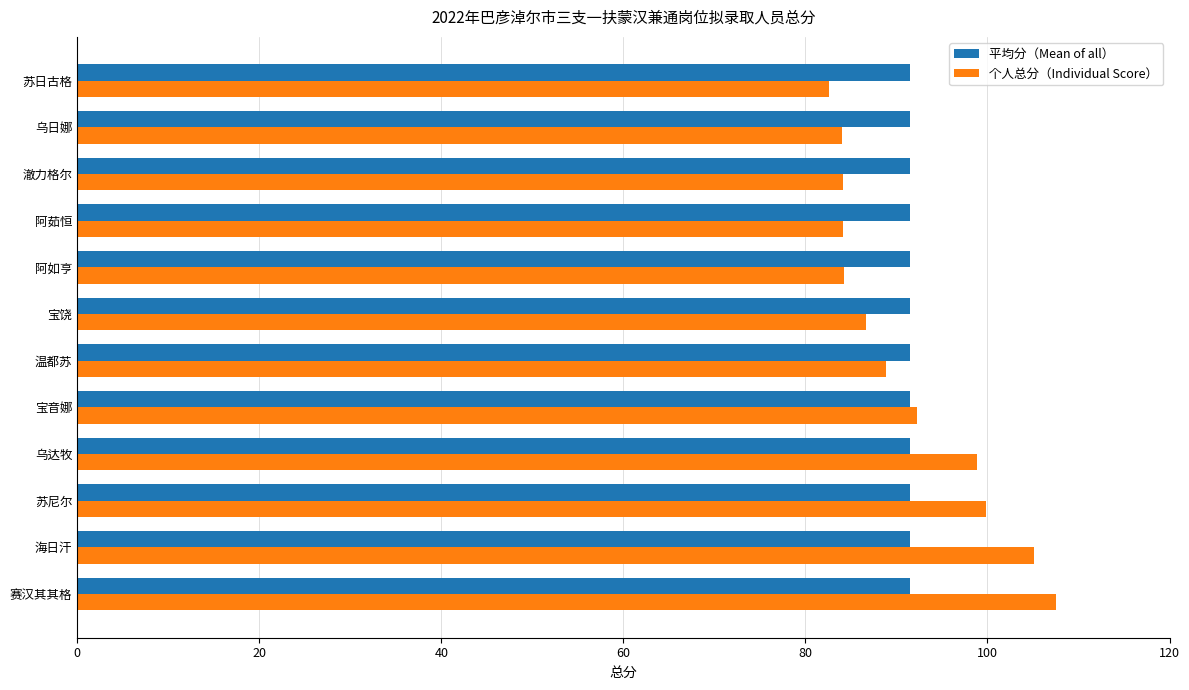

Rank the series by their maximum value, from highest to lowest.

个人总分（Individual Score）, 平均分（Mean of all）